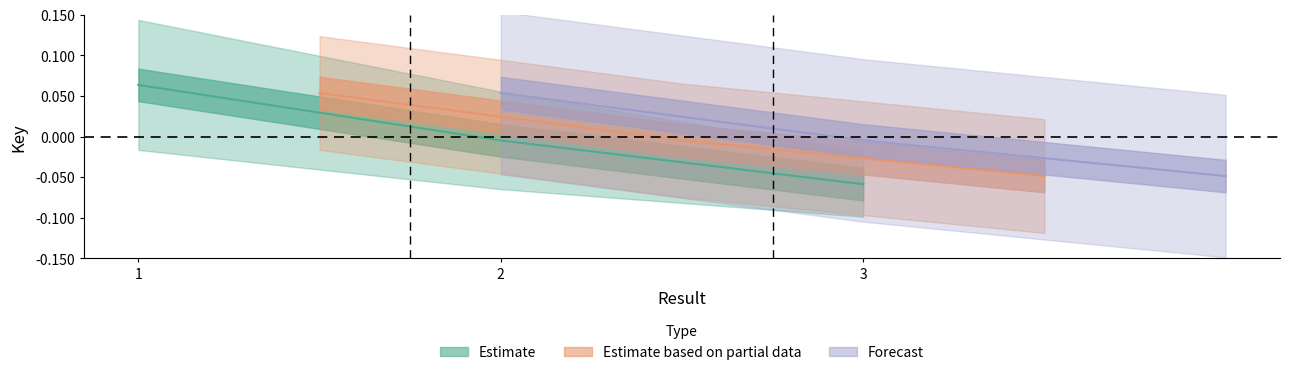

The value at 1 is 0.1. True or false?

True